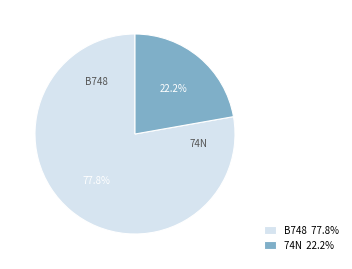

Is there any slice that represents more than half of the pie?

Yes